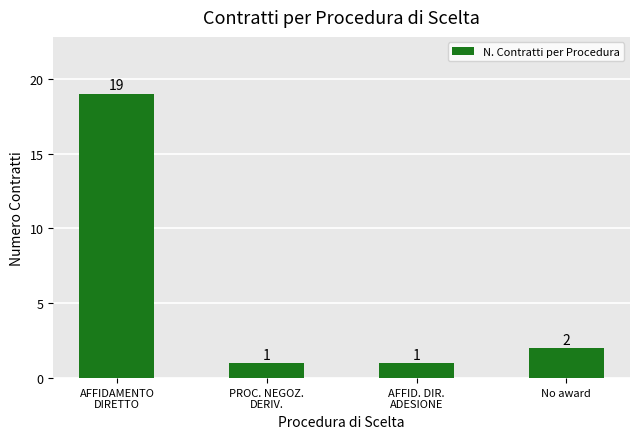

What is the difference between the values at No award and AFFIDAMENTO
DIRETTO?

17